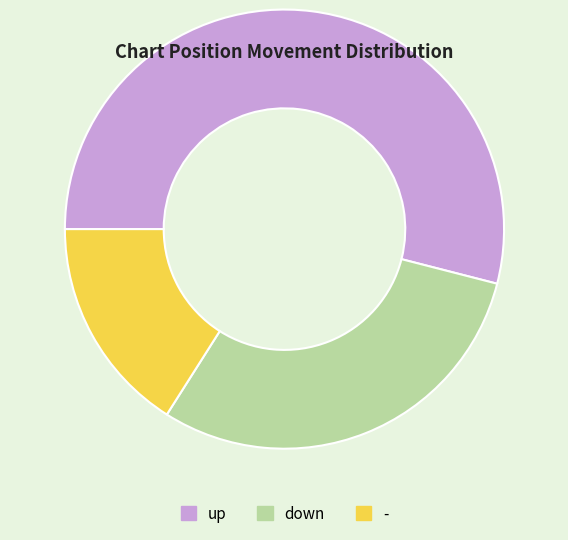

Combined, do - and down account for over 50%?

No